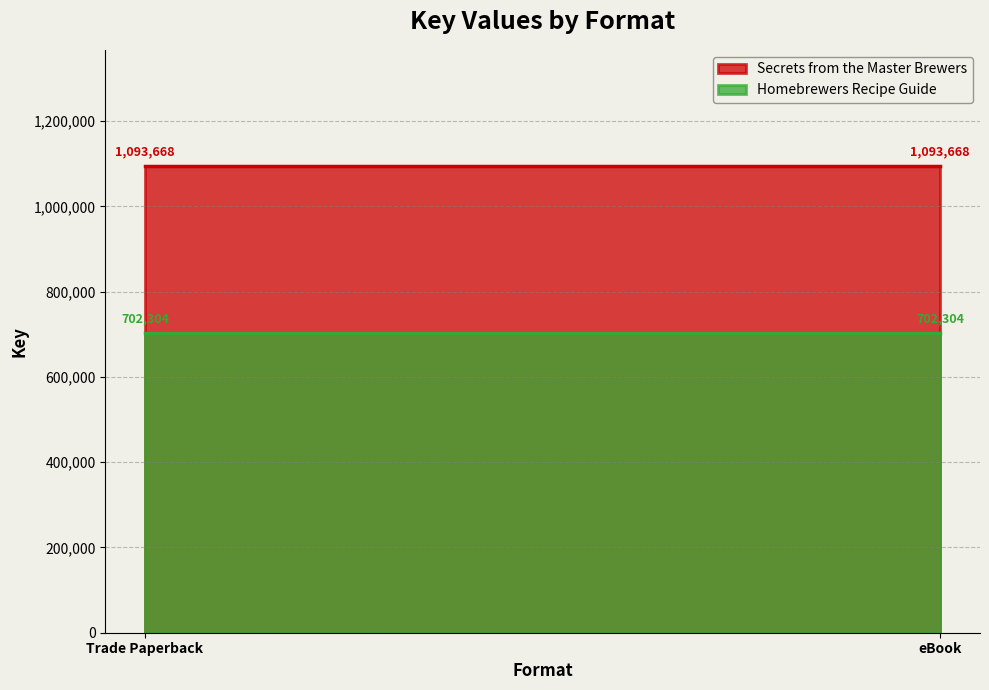

The value of Secrets from the Master Brewers at eBook is 1093668. True or false?

True